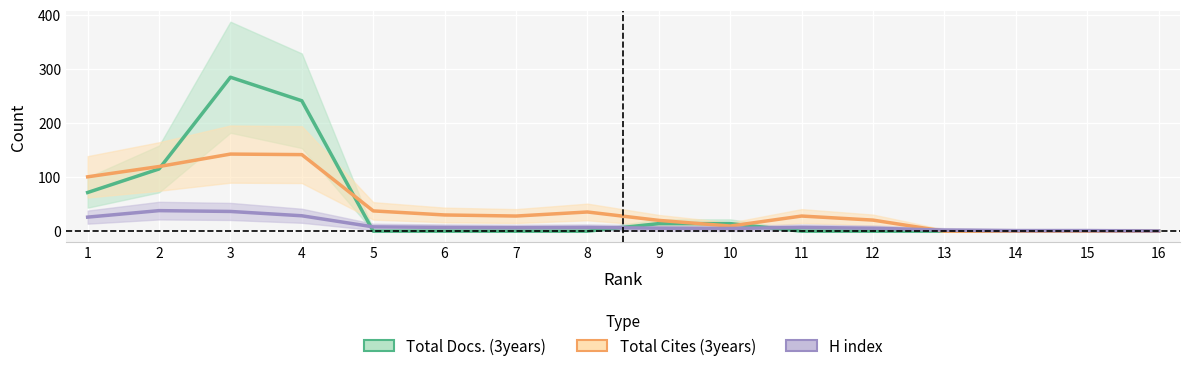

Which series has the largest total across all categories?

Total Docs. (3years)